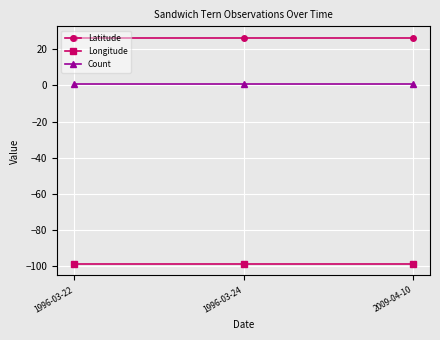

List the series in order of their peak value, lowest first.

Longitude, Count, Latitude